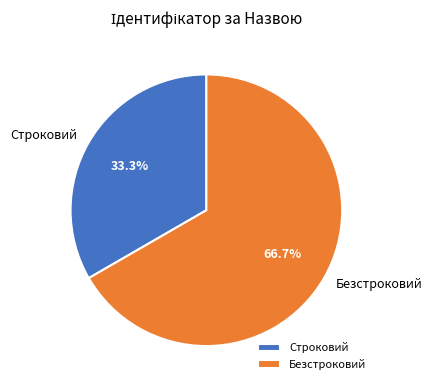

Which slice represents more than half of the pie?

Безстроковий